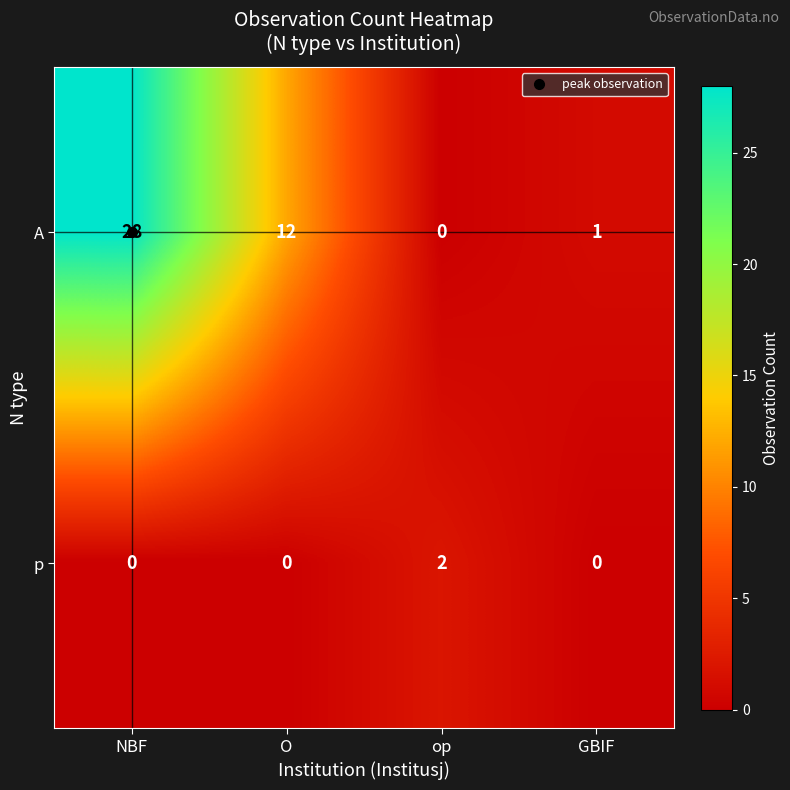

At which category is the sum across all series the highest?

NBF